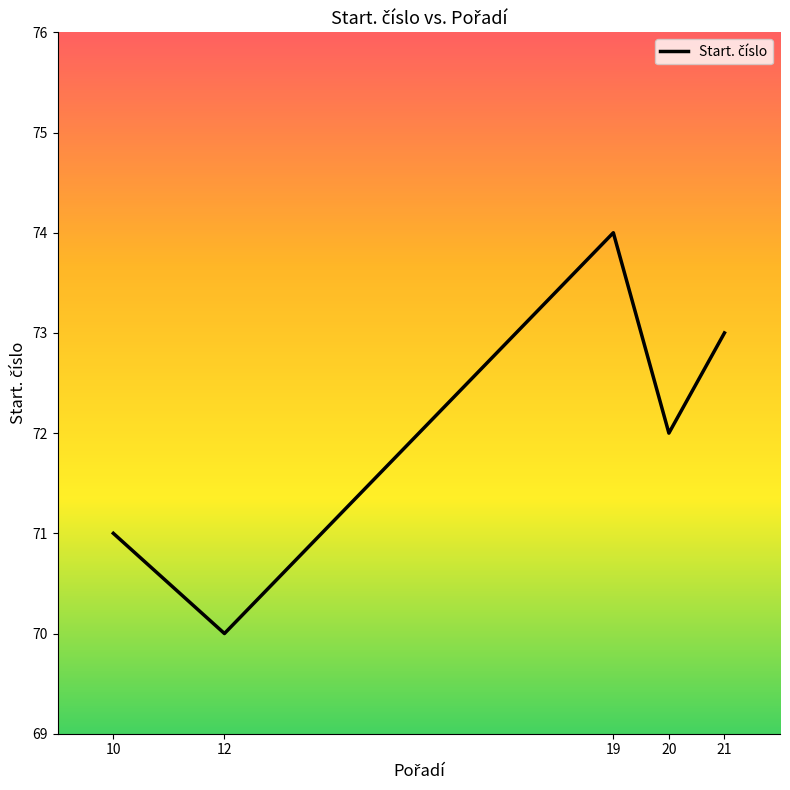

How many categories are shown in the chart?

5